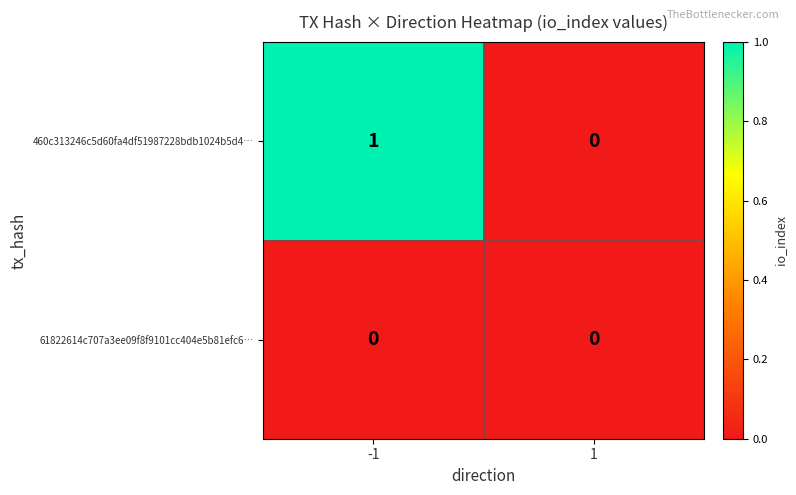

Which series has the largest total across all categories?

460c313246c5d60fa4df51987228bdb1024b5d4…